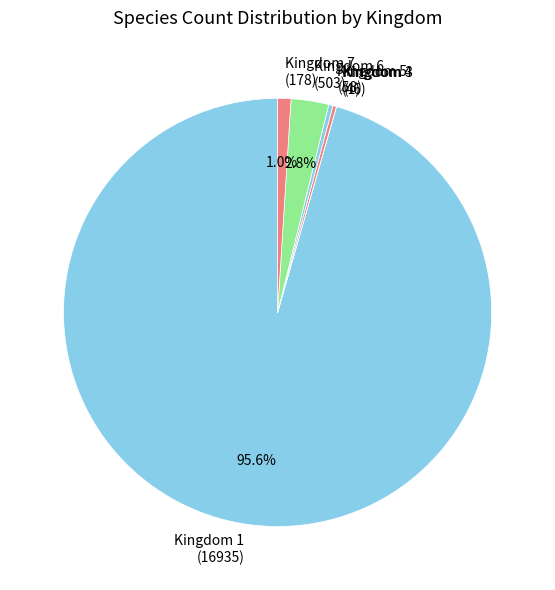

What percentage do Kingdom 7 (178) and Kingdom 1 (16935) together represent?

96.6%